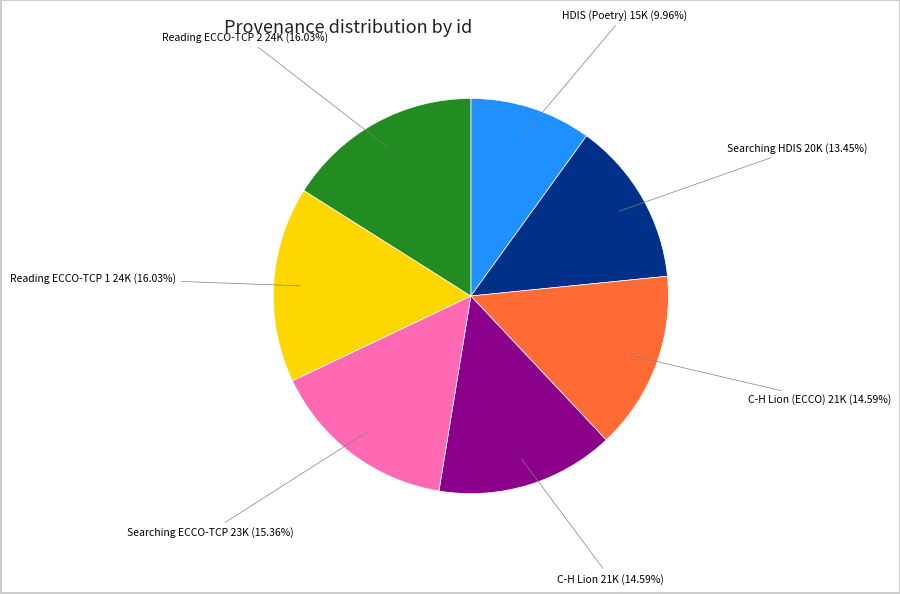

How many slices are in this pie chart?

7